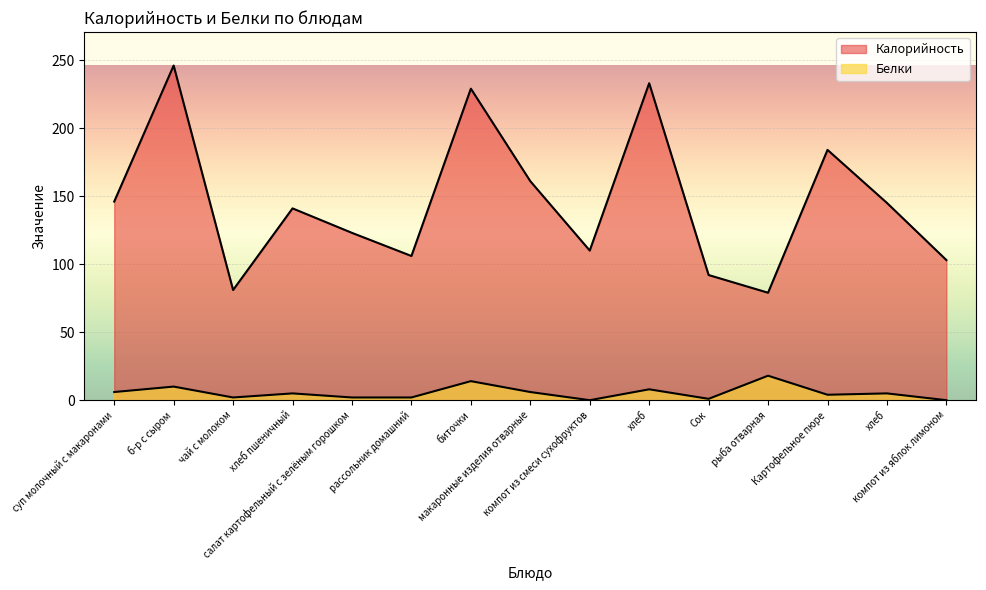

How many lines are shown in the chart?

2